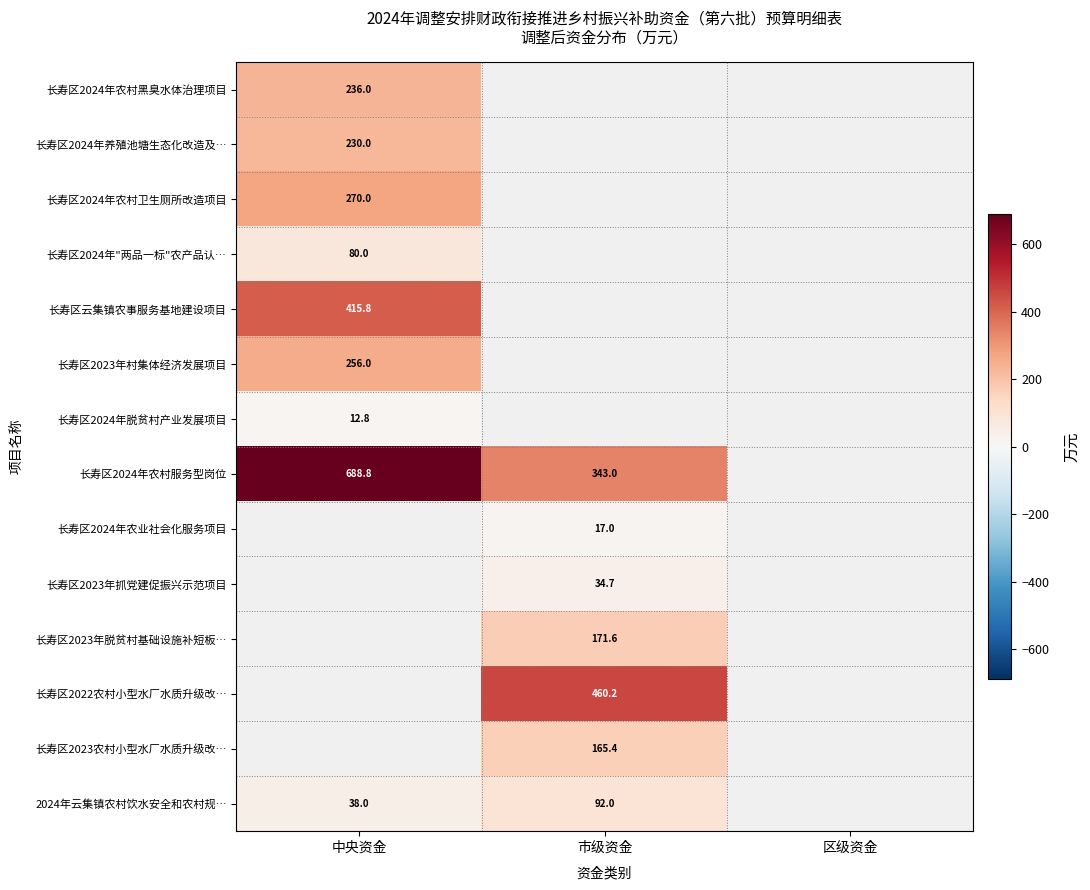

The value of 长寿区云集镇农事服务基地建设项目 at 中央资金 is 415.8. True or false?

True